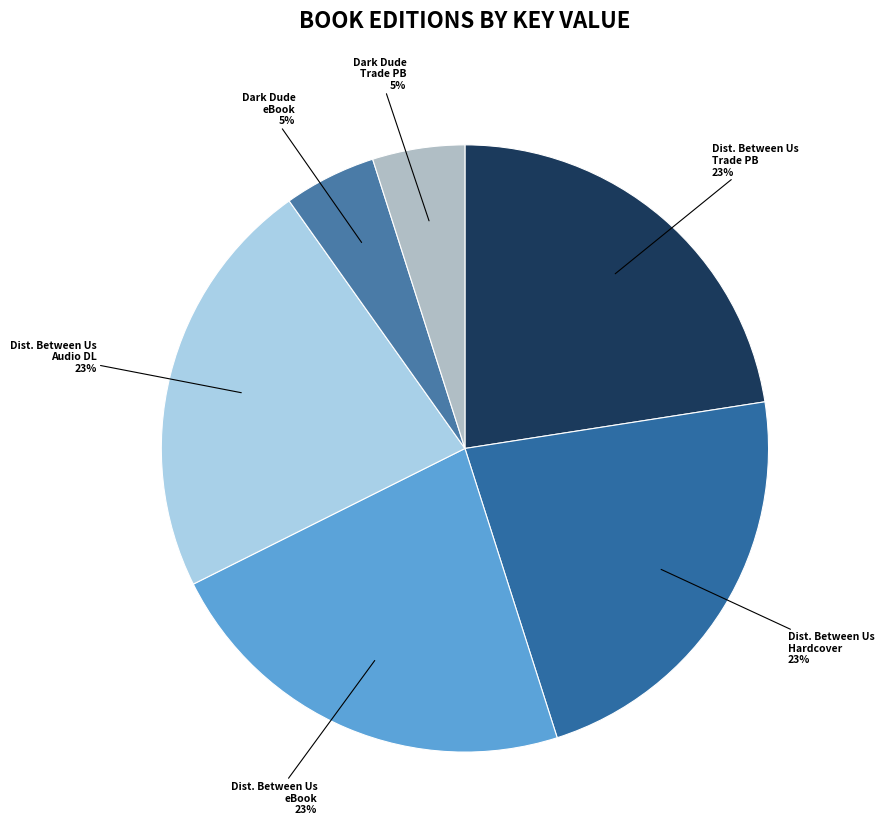

Do Dark Dude Trade PB and Dist. Between Us eBook together represent more than half of the pie?

No